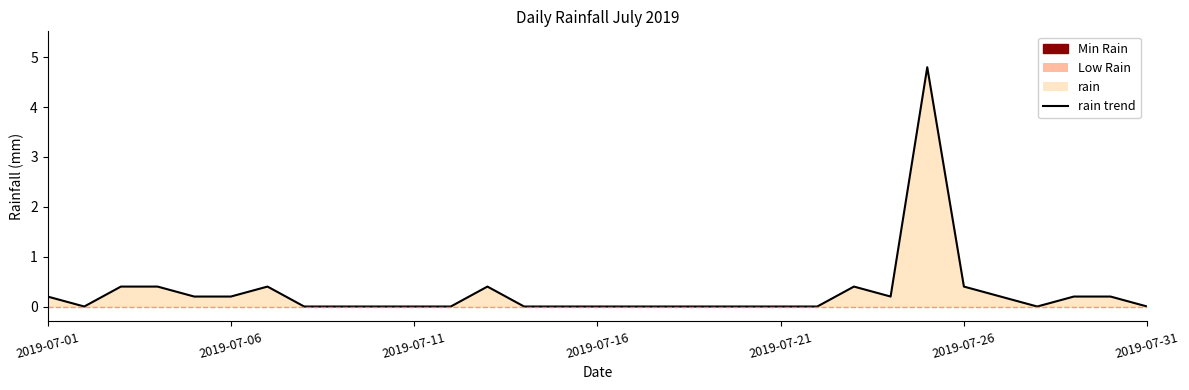

What is the difference between the second highest and second lowest values?

0.4